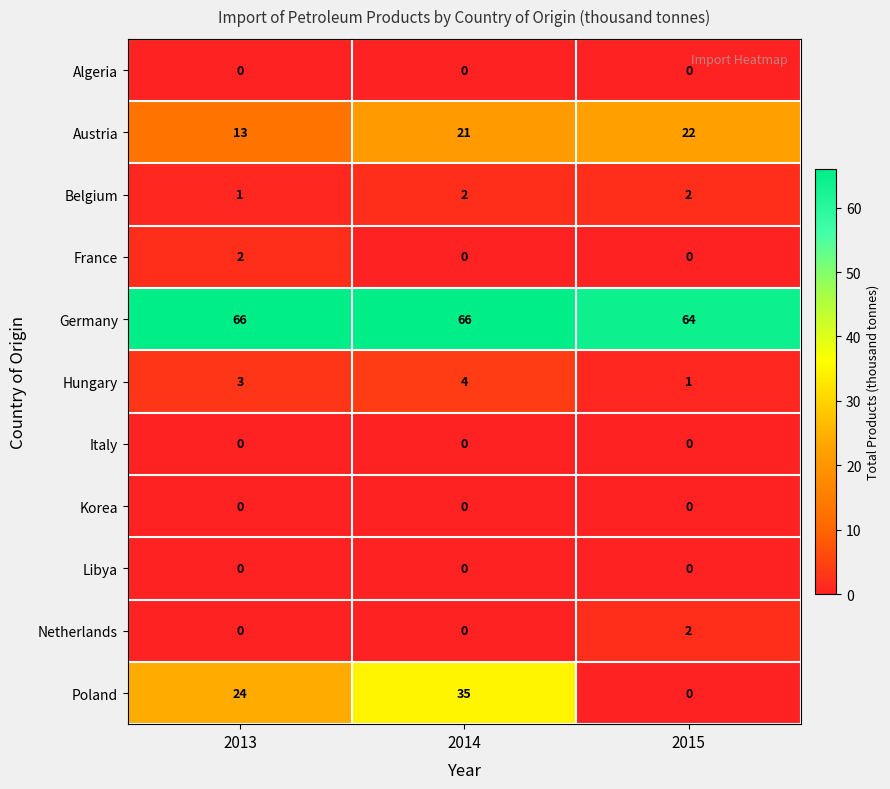

At which category is the sum across all series the highest?

2014